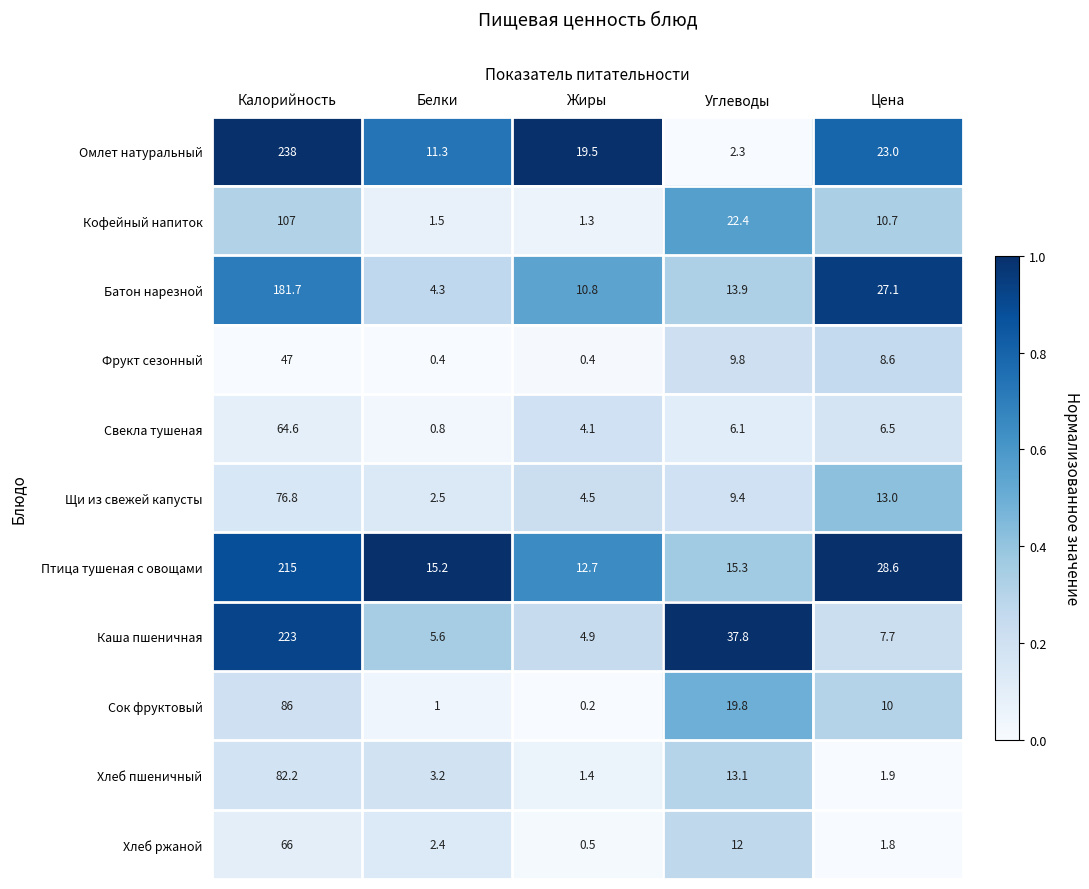

The value of Хлеб пшеничный at Калорийность is 36.4. True or false?

False